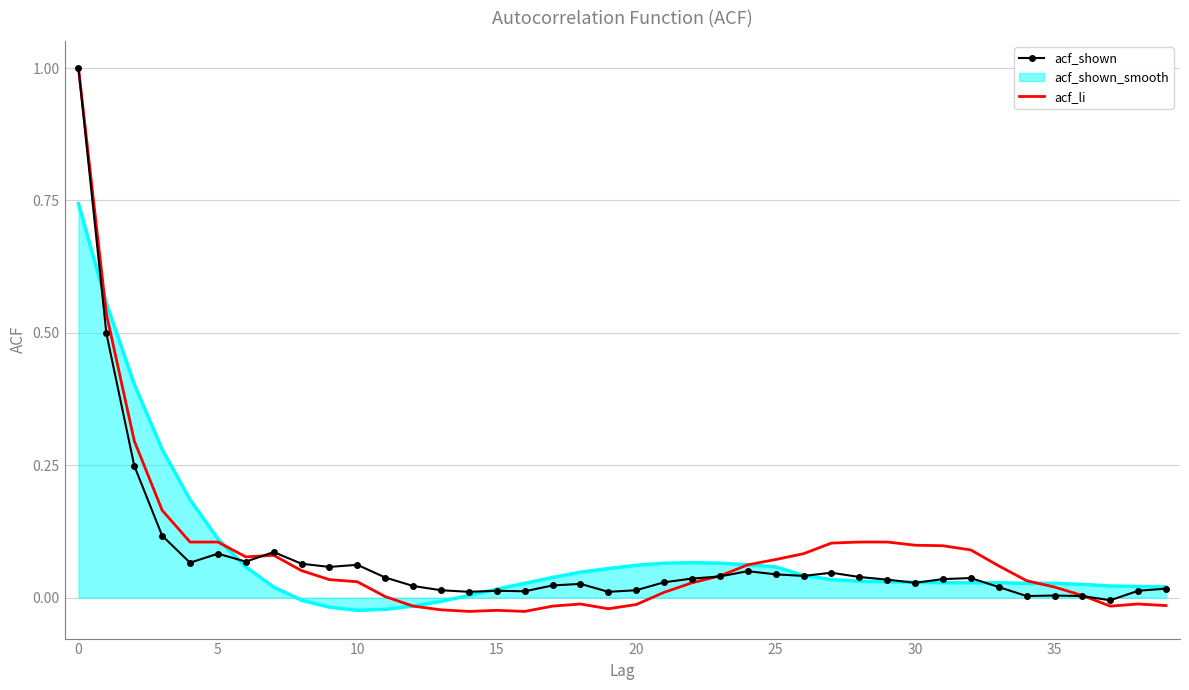

Which series has the largest range (max minus min)?

acf_li